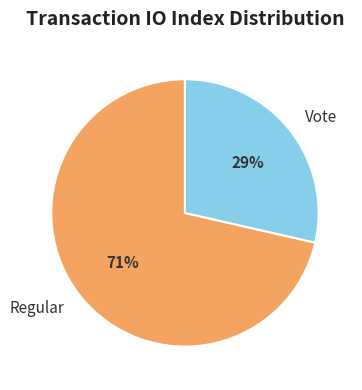

What is the largest slice in the pie chart?

Regular